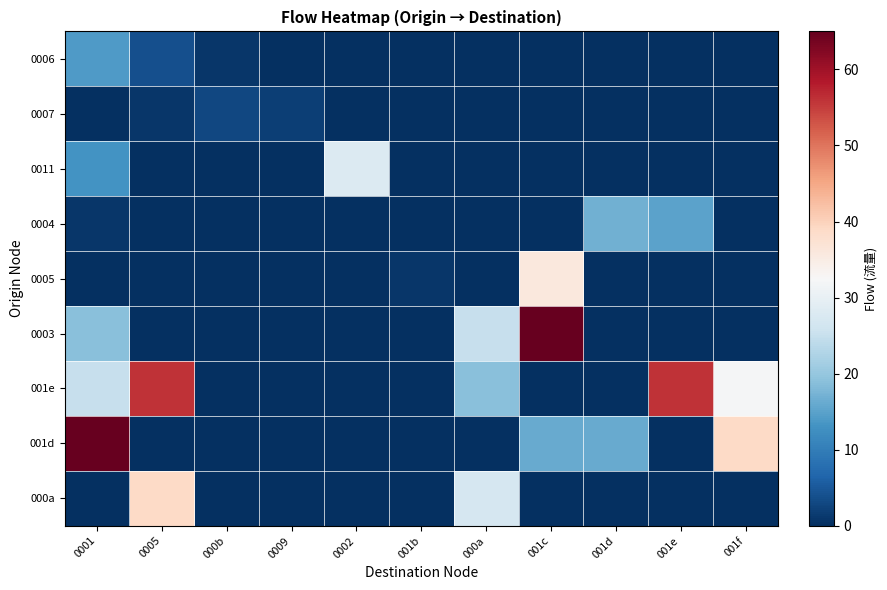

Which series has the largest total across all categories?

001e